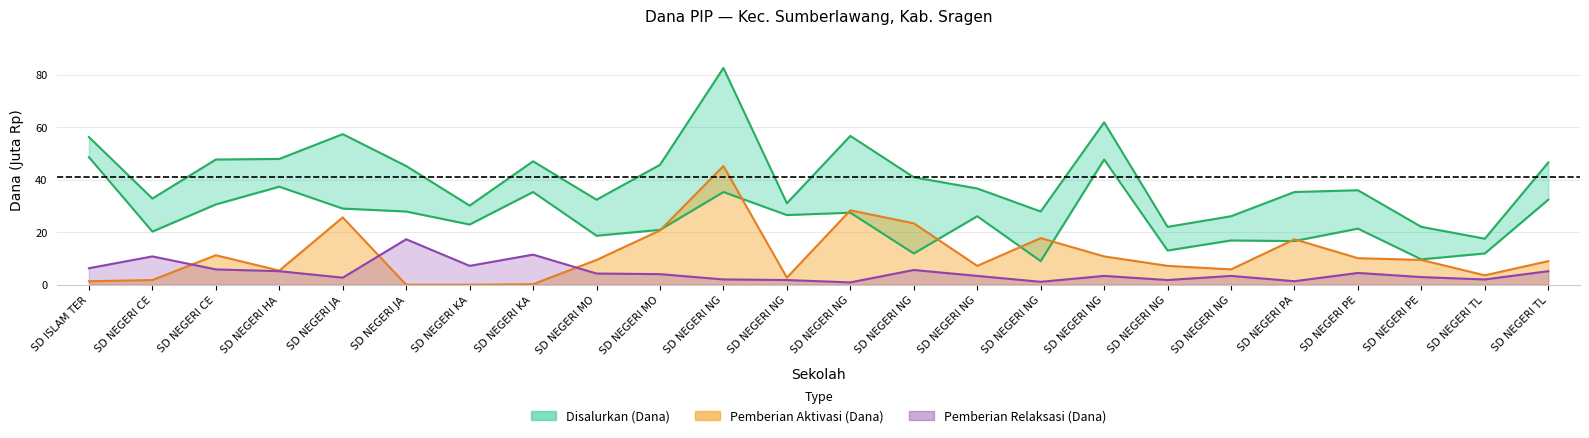

Between SD NEGERI TL and SD NEGERI NG, which is larger?

SD NEGERI TL